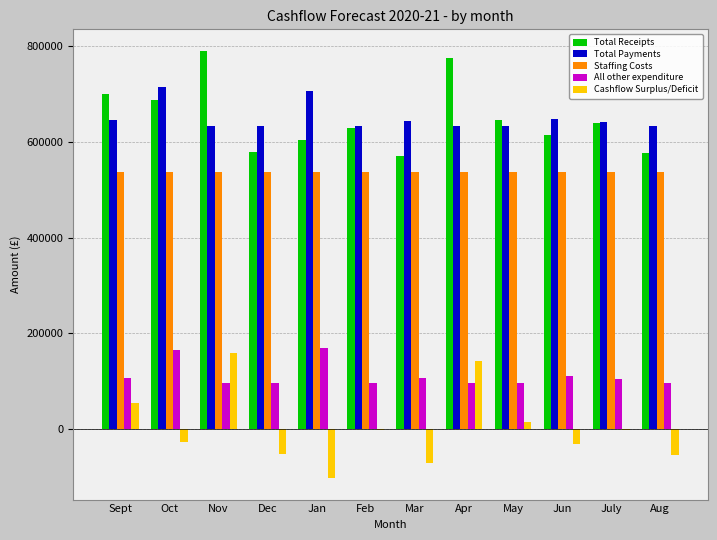

Which series changed the most between Oct and Feb?

Total Payments